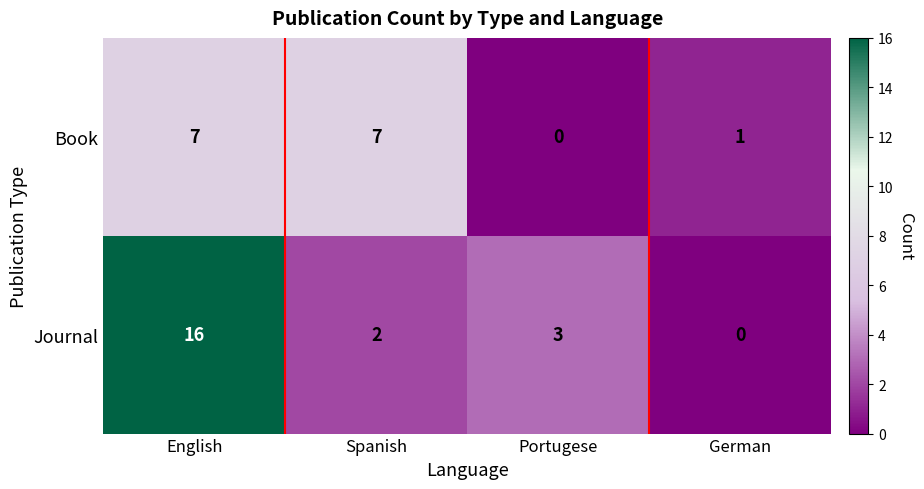

Is the value of Book at Spanish greater than the value of Journal at German?

Yes